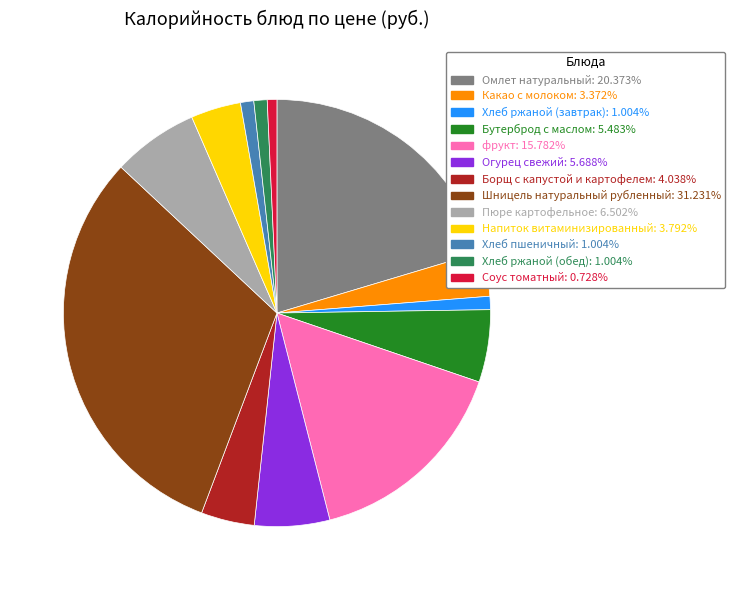

Which category has the biggest portion of the pie?

Шницель натуральный рубленный